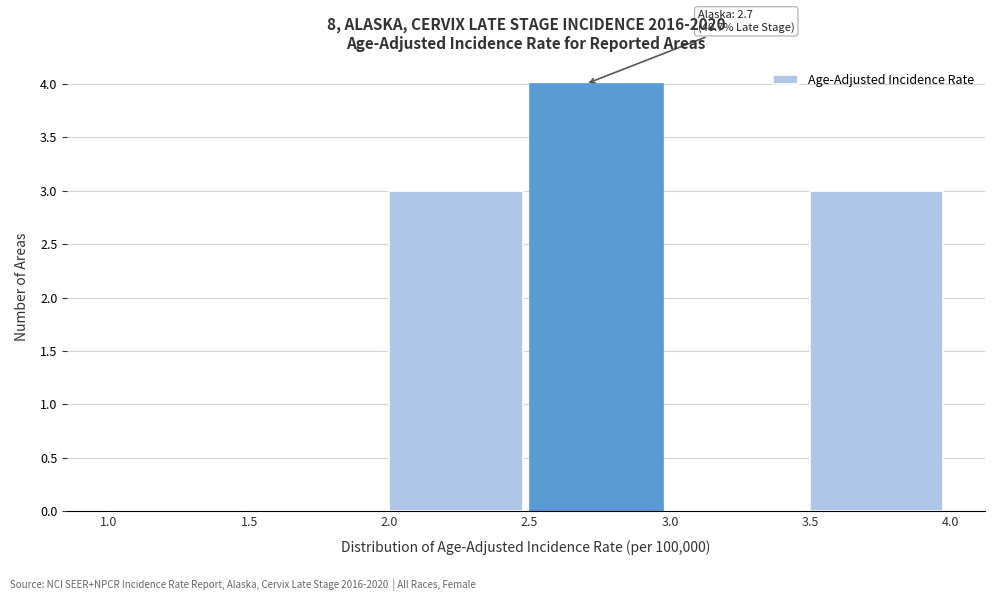

Which range on the x-axis has the tallest bar?

2.5 to 3.0